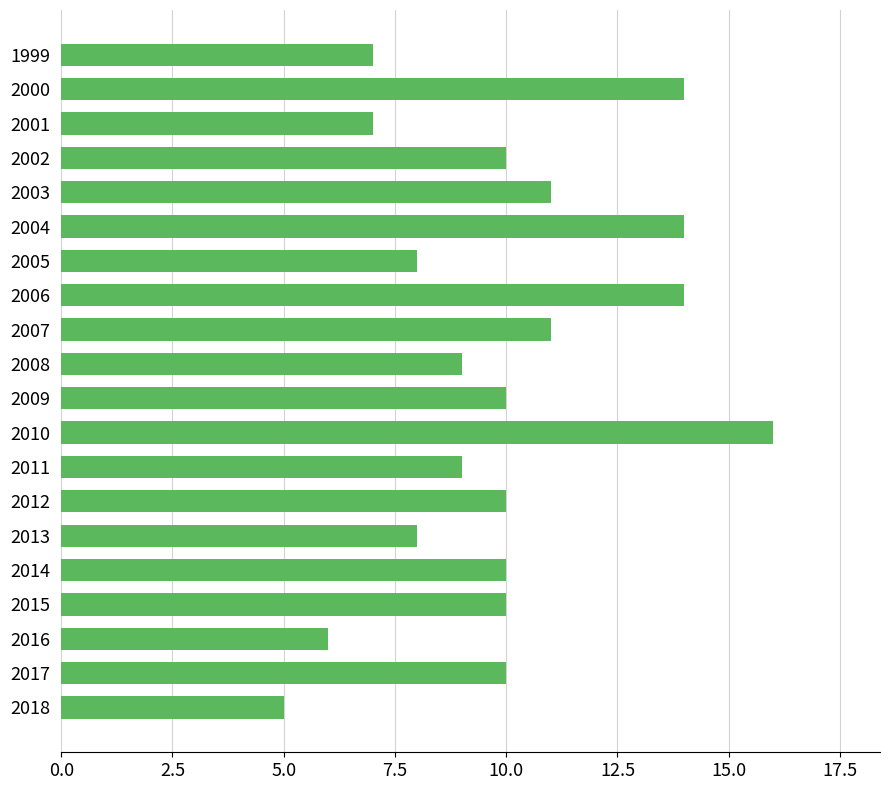

True or false: the data shows 22 at 2000.

False